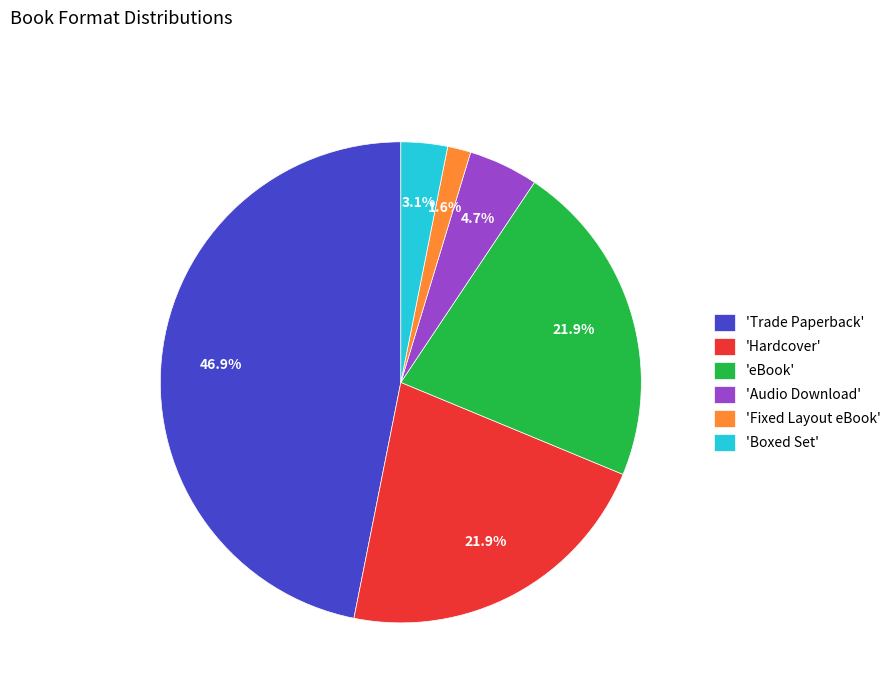

What is the total percentage of 'eBook' and 'Audio Download'?

26.6%